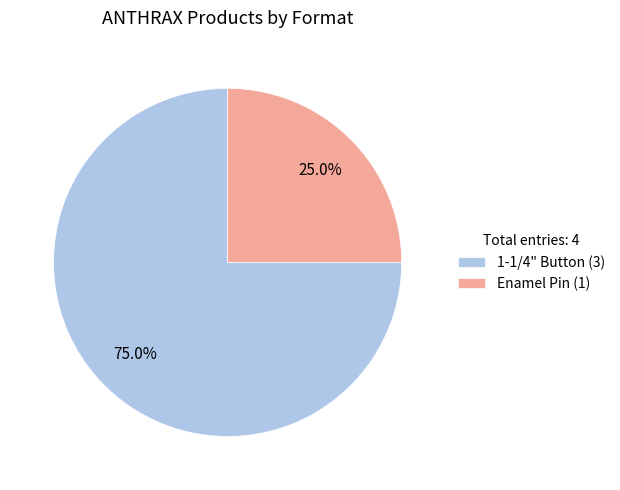

What is the majority slice?

1-1/4" Button (3)